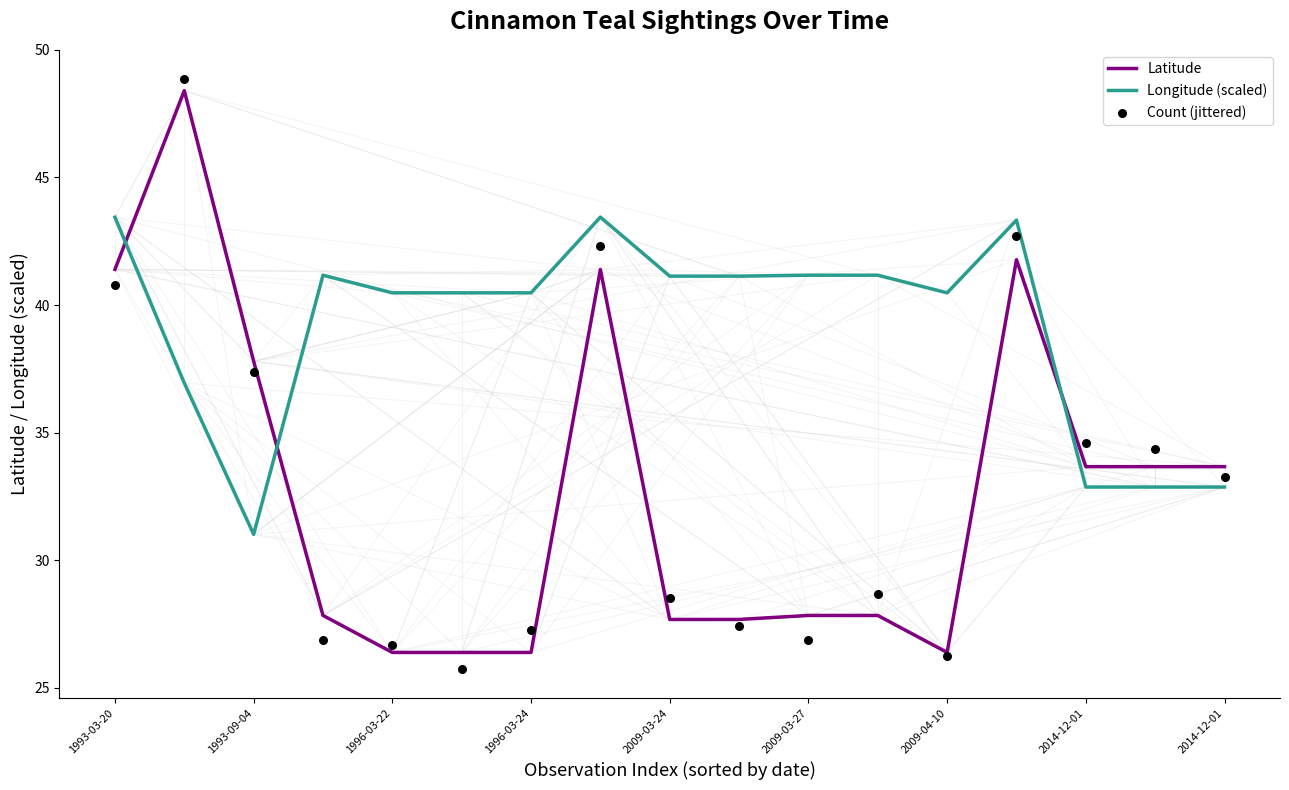

What is the total value across all series at 9?

96.2